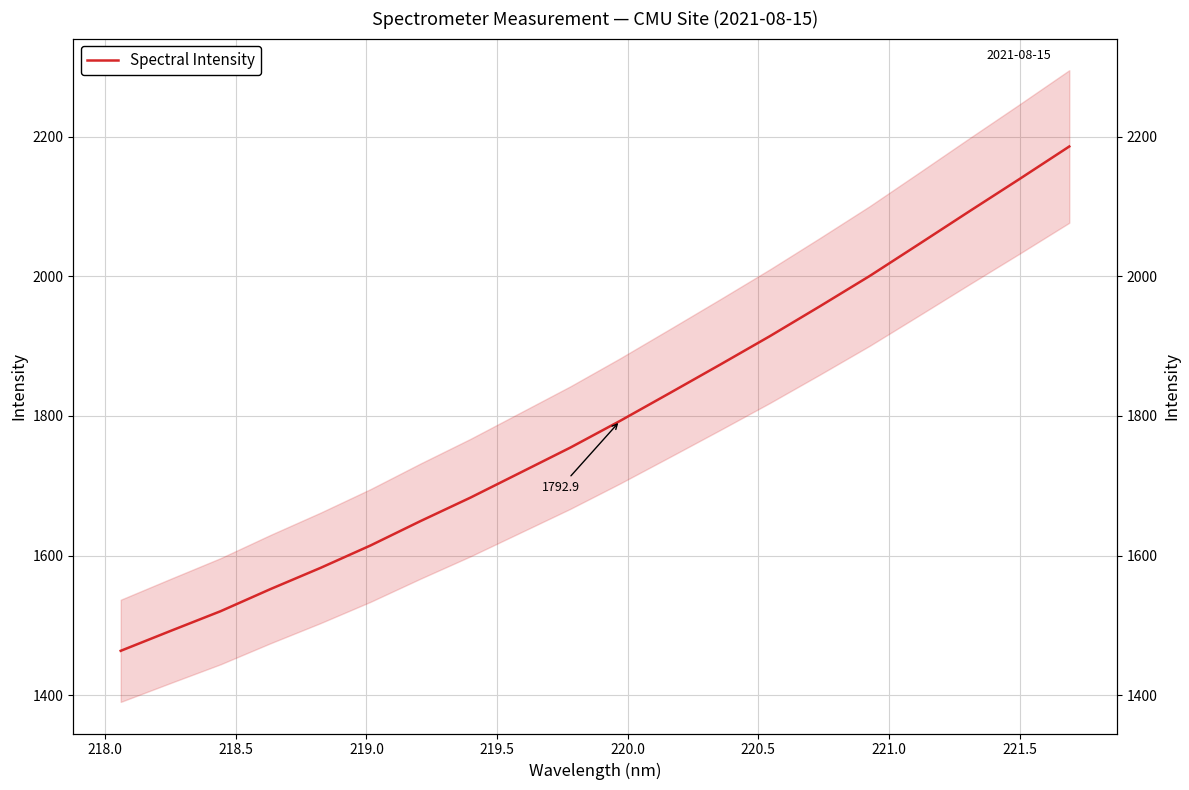

What is the minimum value shown in the chart?

1463.5